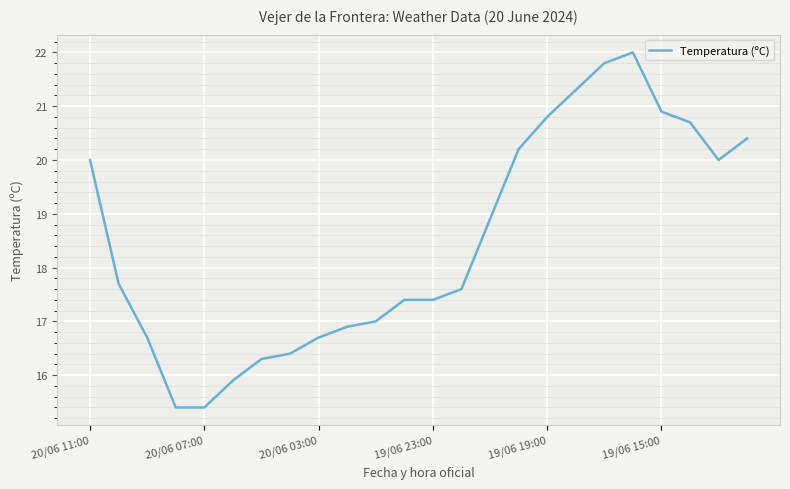

Is this an area chart (filled region under the line)?

No